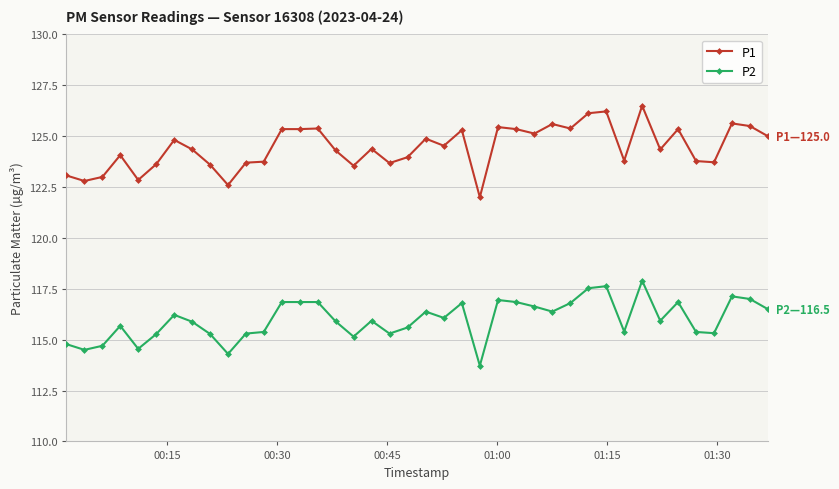

True or false: P2 has more than 2 interior local peaks.

True